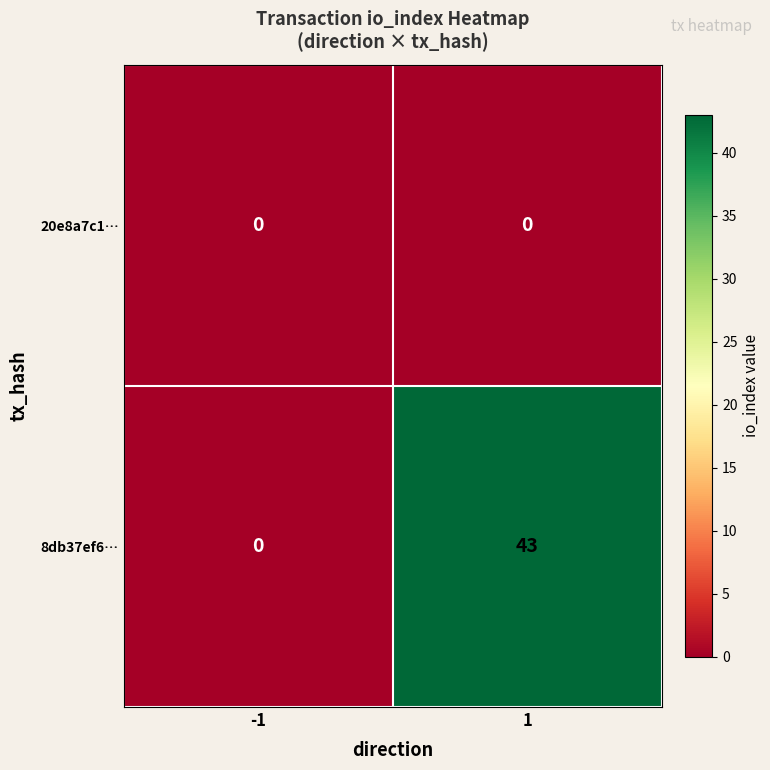

Which series changed the most between -1 and 1?

8db37ef6…